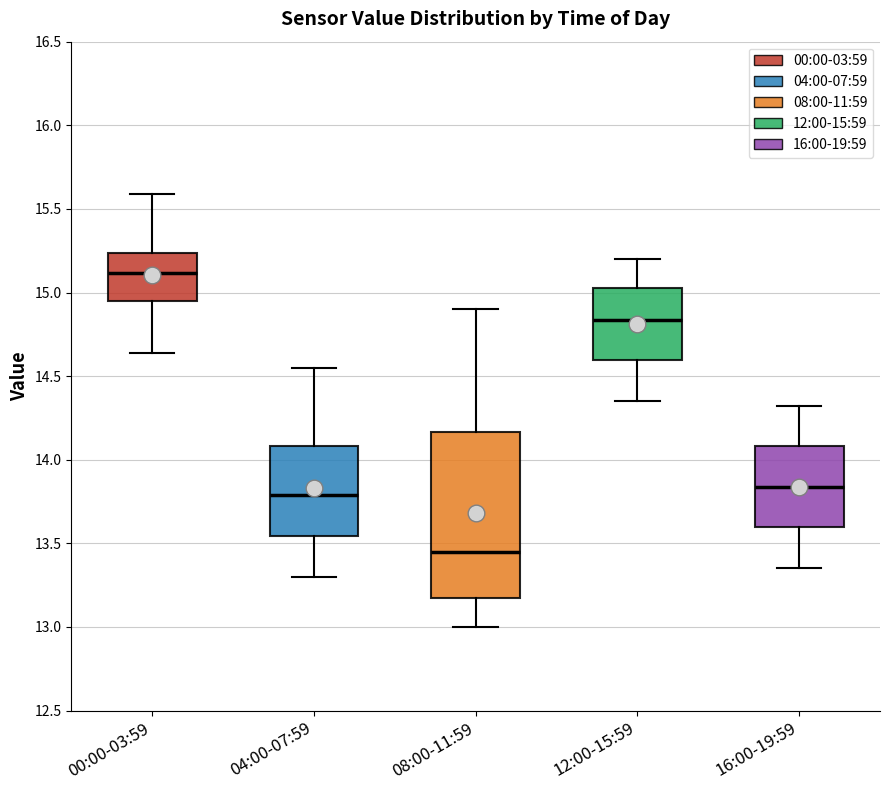

Where does the upper whisker of the box for 08:00-11:59 end on the y-axis? The values are not printed on the chart, so give them approximately, as read against the axis.

14.90